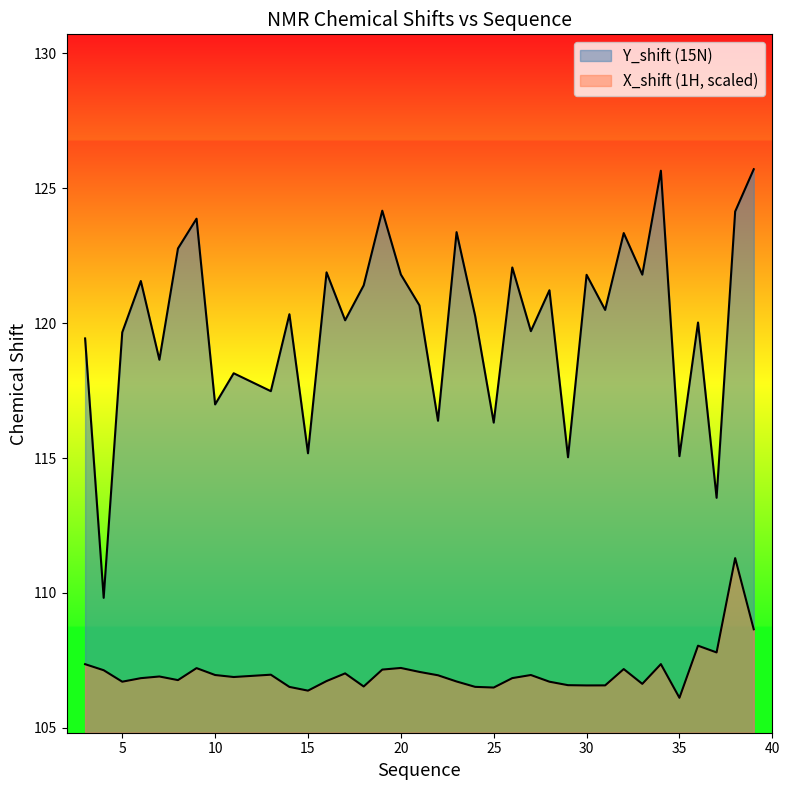

At how many categories does at least one series exceed 120?

22